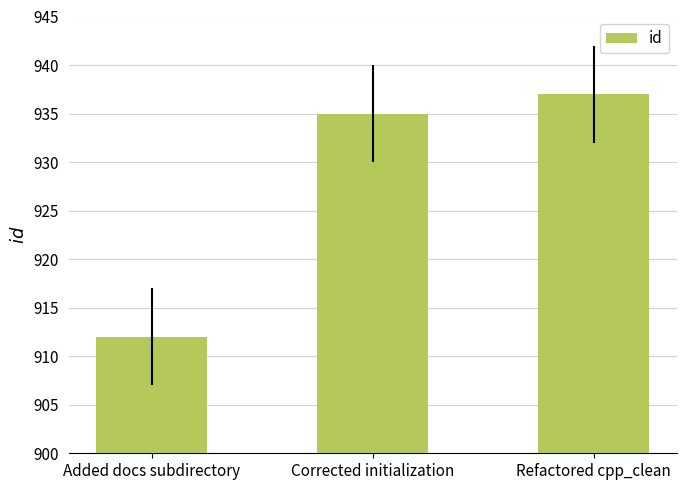

What is the greatest value displayed?

937